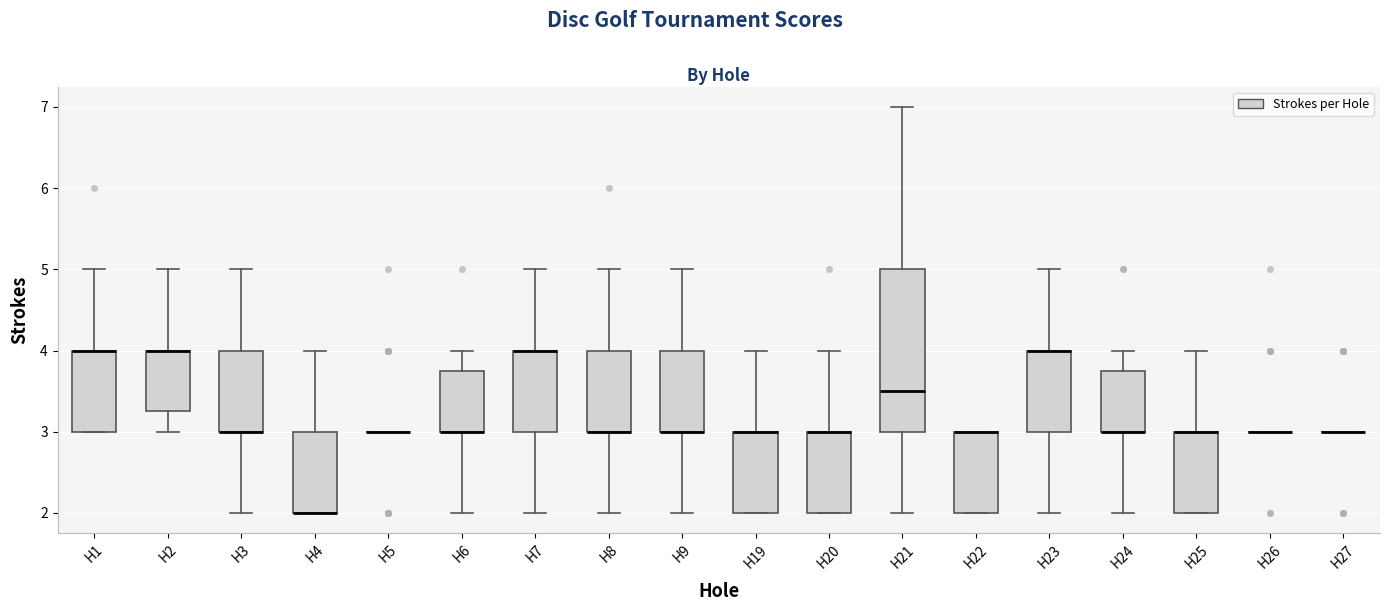

Which box is the tallest, from its lower edge to its upper edge?

H21